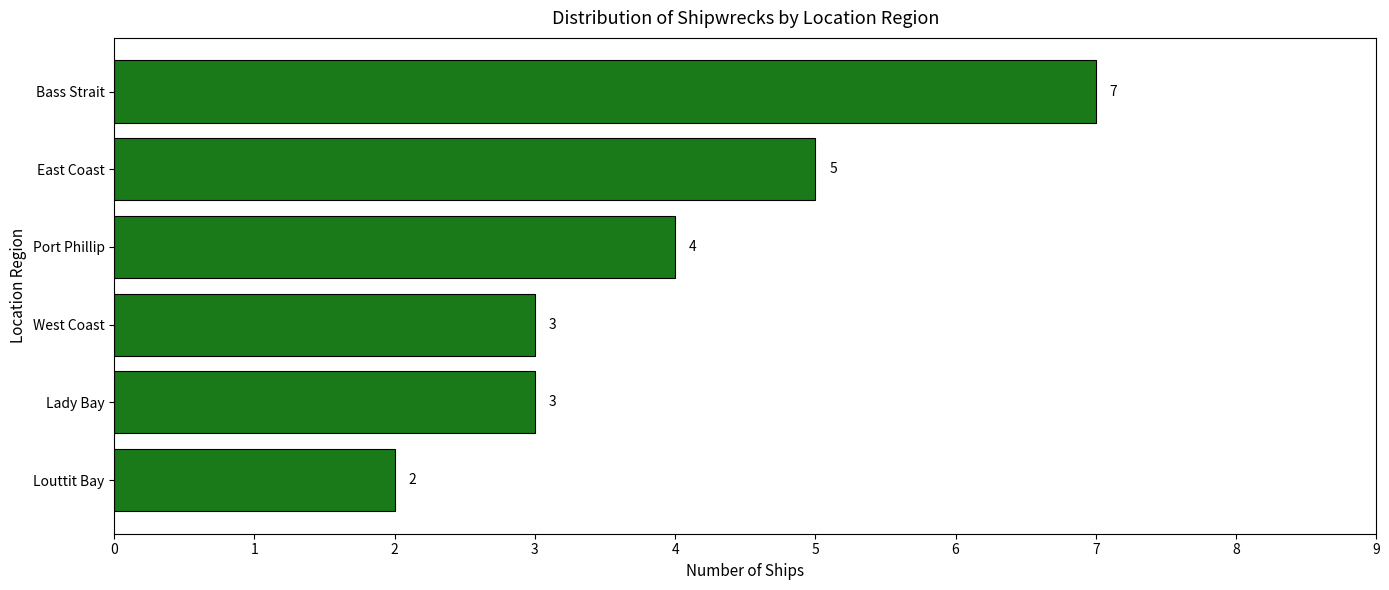

What is the value of the 4th bar from the top?

3